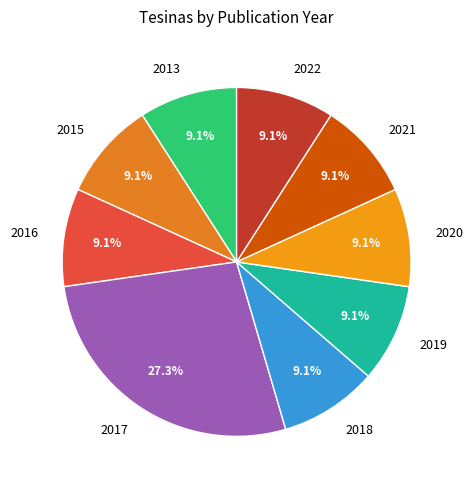

What is the ratio of the value at 2016 to the value at 2019?

1.0